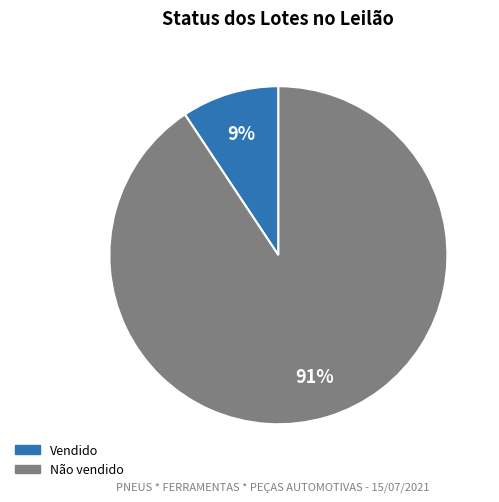

Which category accounts for the majority?

Não vendido